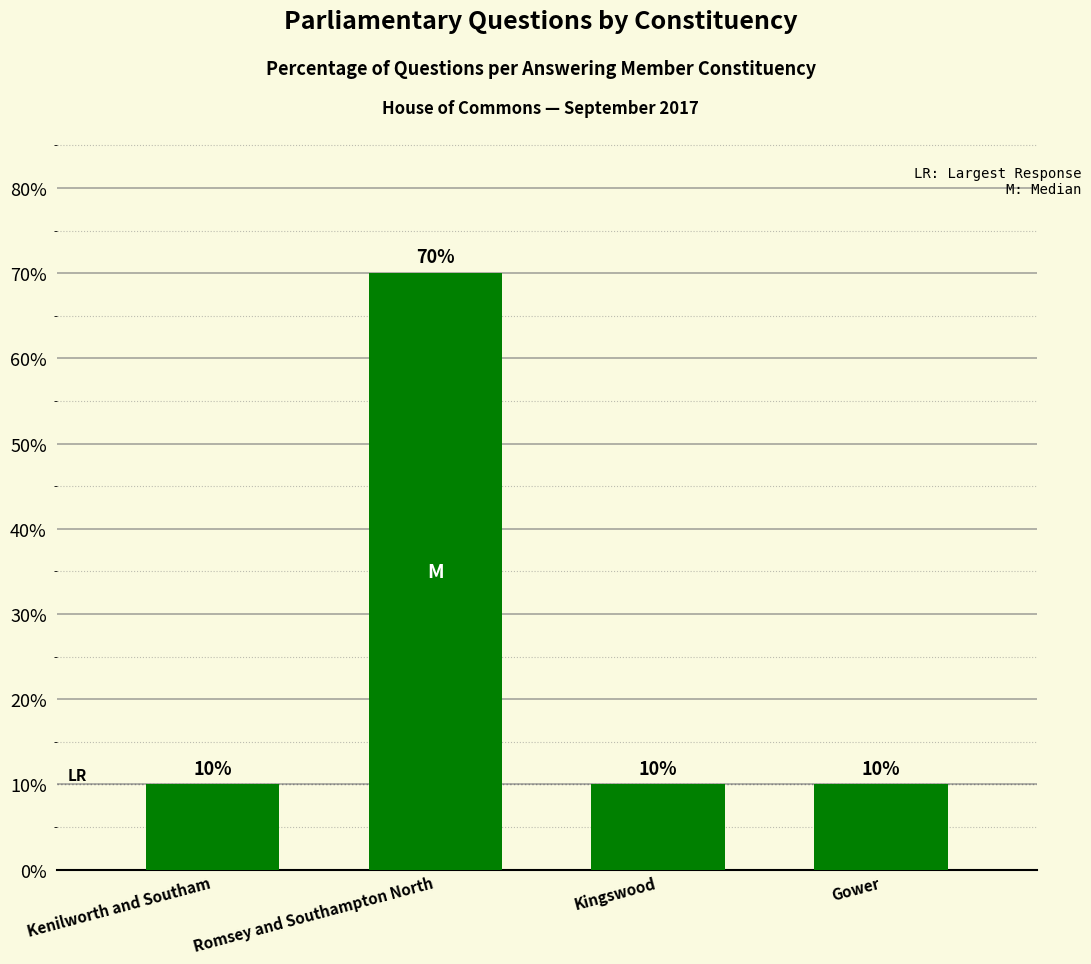

The chart shows a value of 70 at Romsey and Southampton North. True or false?

True